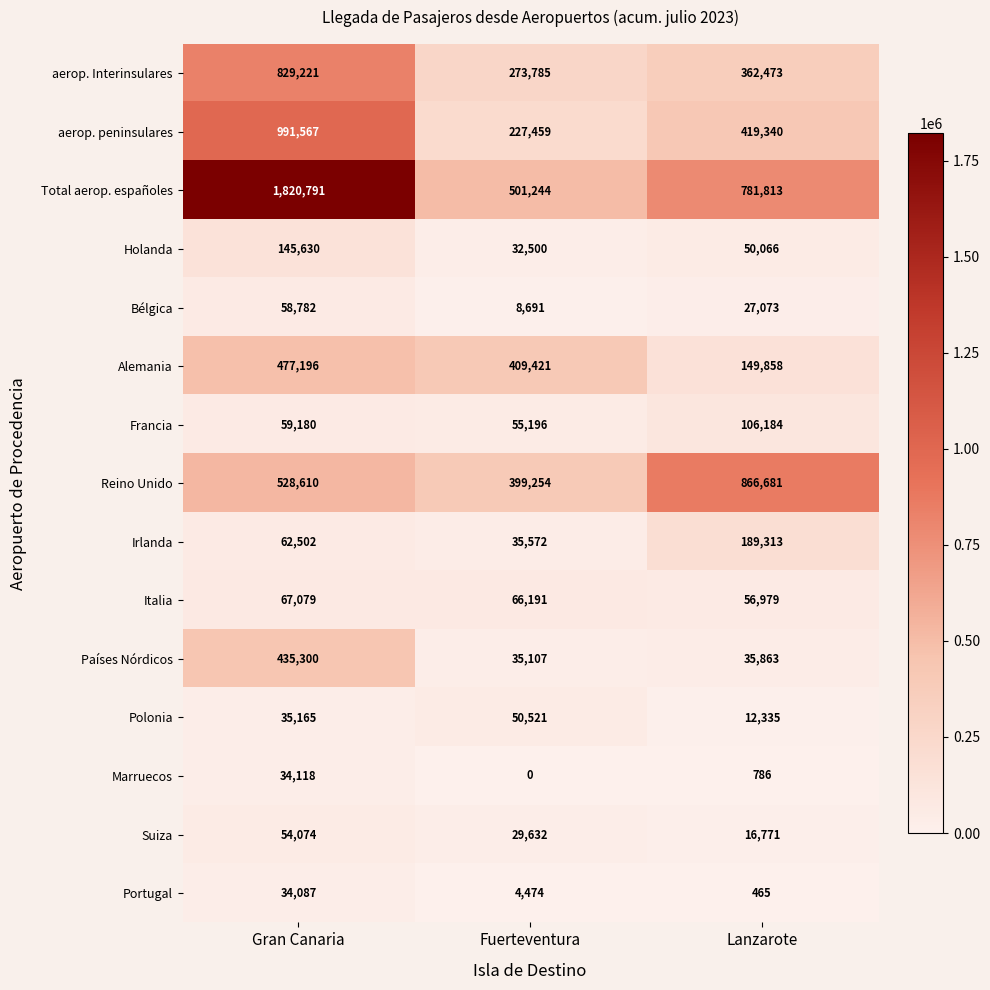

At Lanzarote, list the series in order from smallest to largest.

Portugal, Marruecos, Polonia, Suiza, Bélgica, Países Nórdicos, Holanda, Italia, Francia, Alemania, Irlanda, aerop. Interinsulares, aerop. peninsulares, Total aerop. españoles, Reino Unido